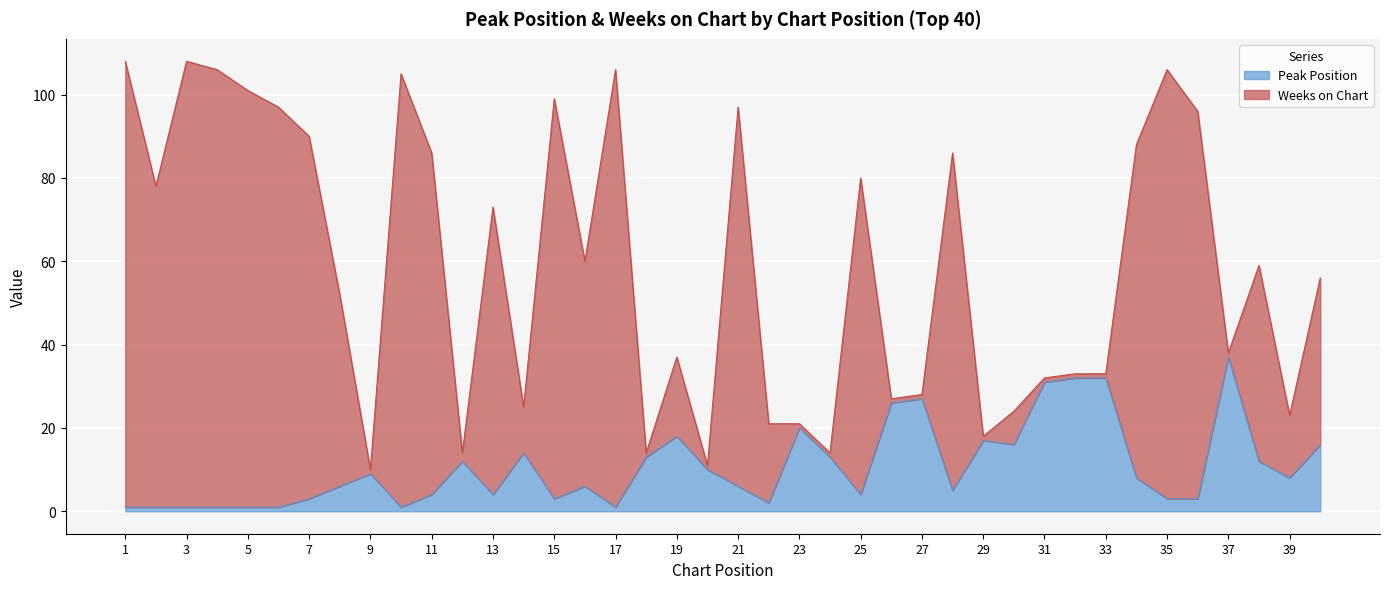

At which label does Peak Position reach its peak?

37